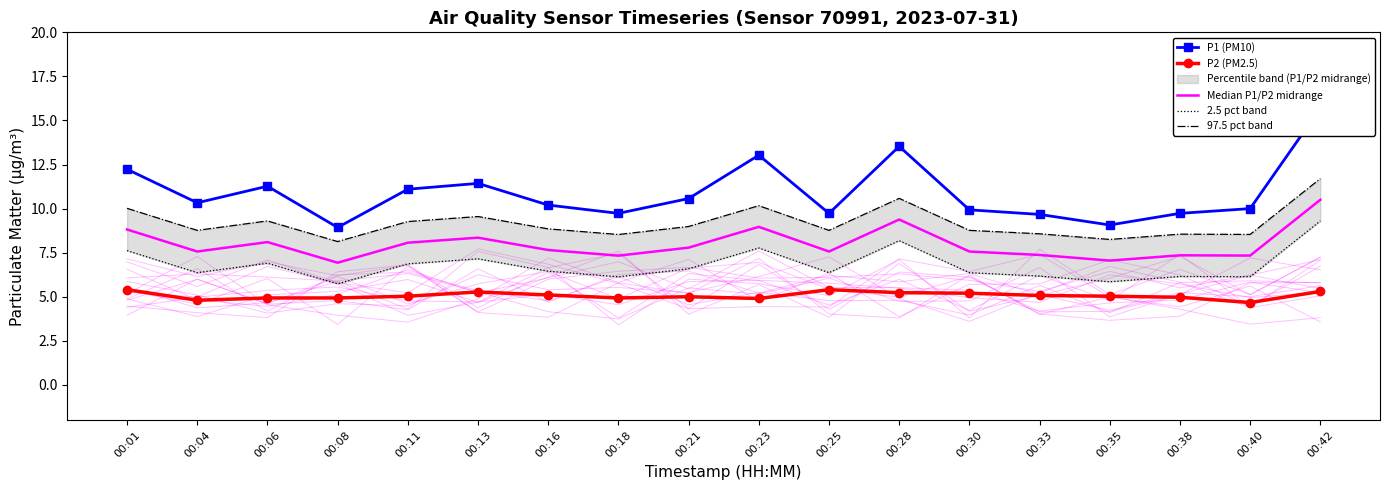

What is the total value across all series at 00:06?

40.5